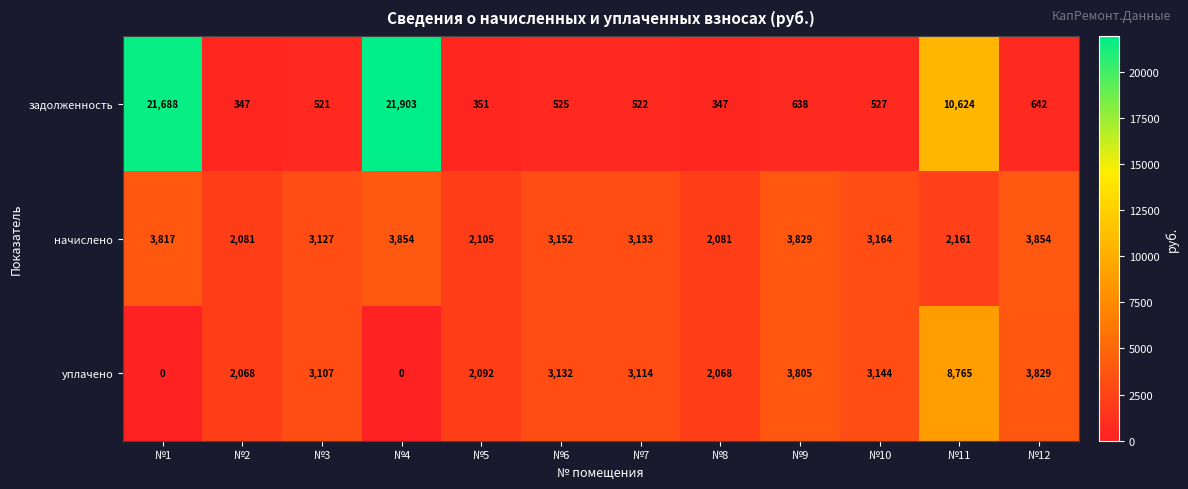

What is the average value of the уплачено series?

2927